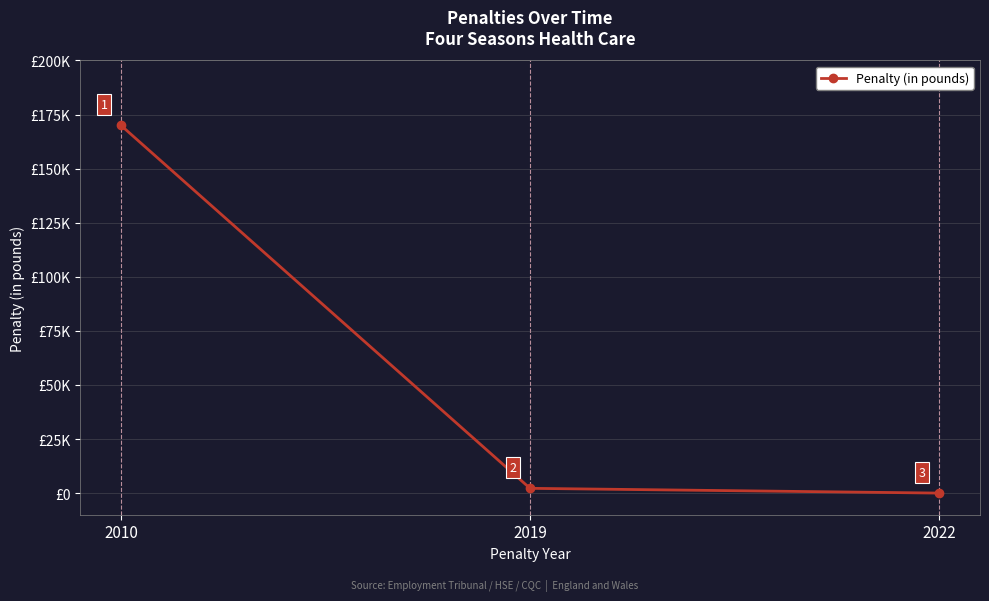

Is this an area chart (filled region under the line)?

No